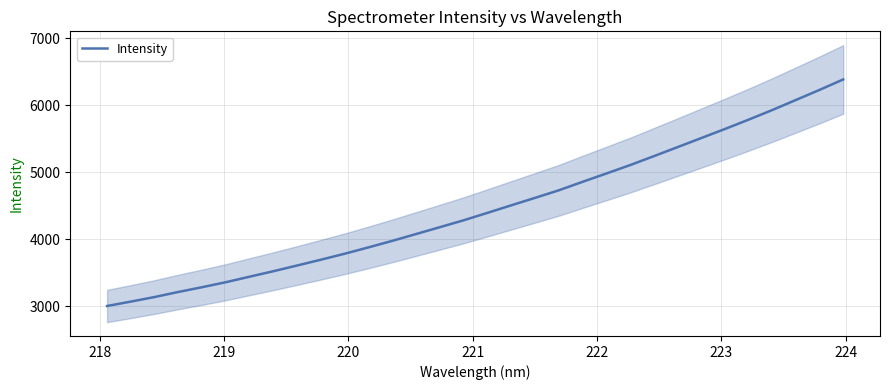

What is the minimum value for Intensity?

3006.6